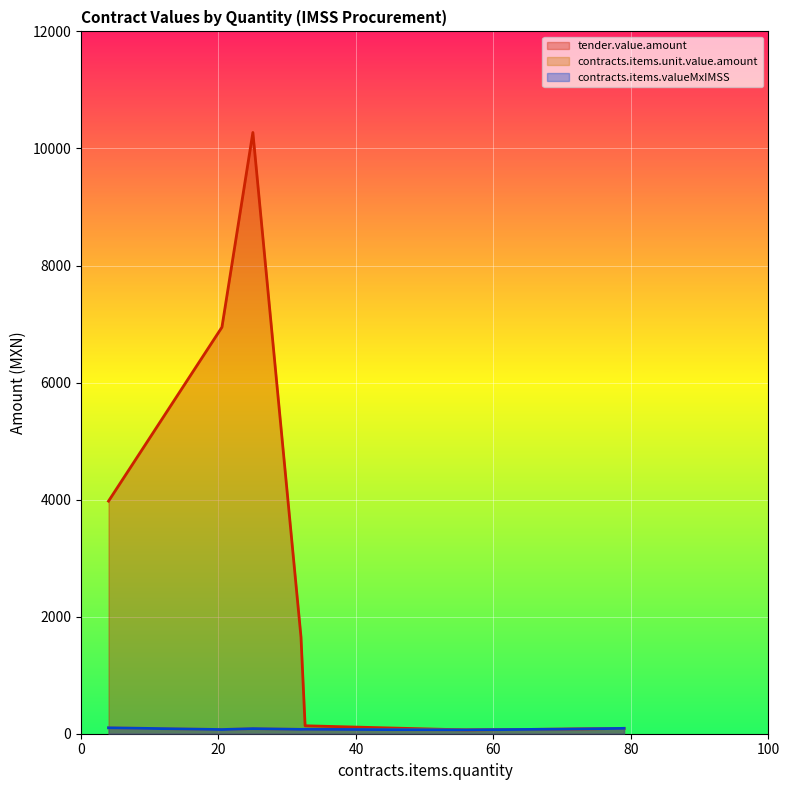

Is it true that tender.value.amount equals 133.7 at VER-S 2010?

False